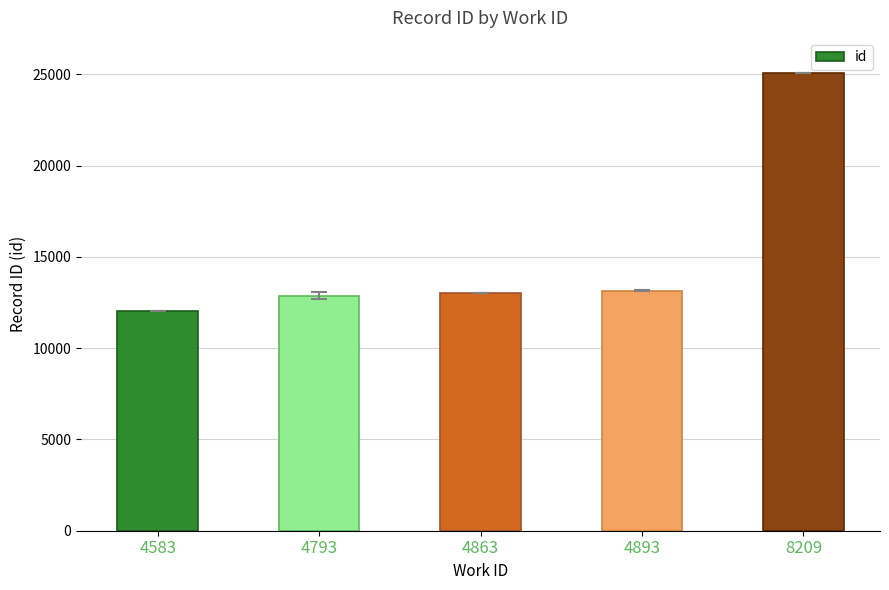

What is the ratio of the value at 8209 to the value at 4893?

1.9